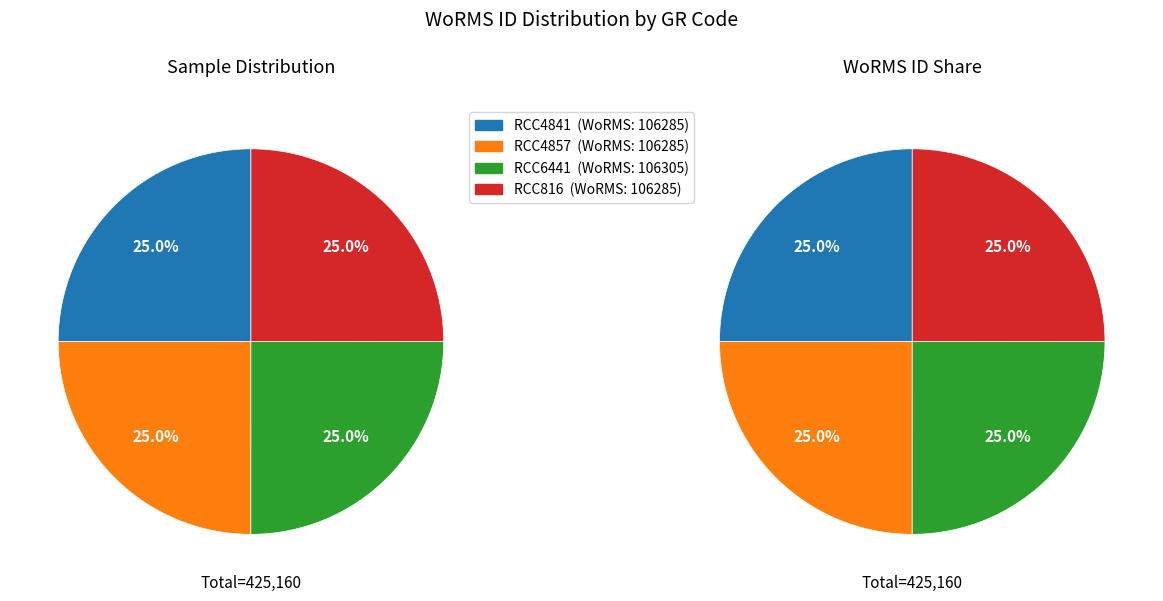

Approximately how many times larger is the value at RCC4841 compared to RCC4857?

1.0